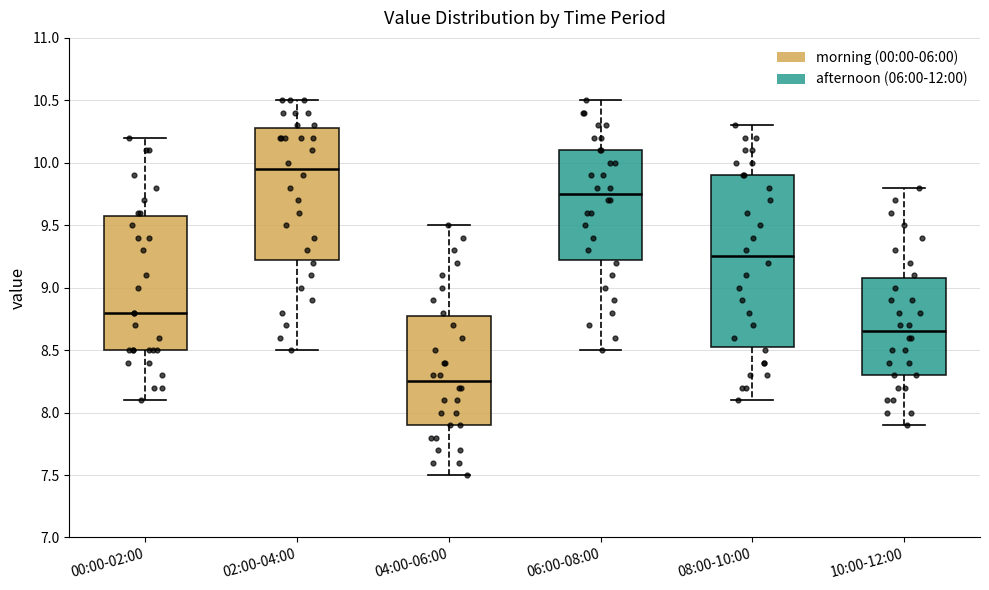

Reading left to right, transcribe this box plot: for each box, give where its median line is, the range the box spans, and where its two whiskers end, as read against the y-axis. The values are not printed on the chart, so give them approximately, as read against the axis.

00:00-02:00: median 8.80, box 8.50 to 9.60, whiskers 8.10 to 10.20
02:00-04:00: median 9.95, box 9.25 to 10.30, whiskers 8.50 to 10.50
04:00-06:00: median 8.25, box 7.90 to 8.80, whiskers 7.50 to 9.50
06:00-08:00: median 9.75, box 9.25 to 10.10, whiskers 8.50 to 10.50
08:00-10:00: median 9.25, box 8.55 to 9.90, whiskers 8.10 to 10.30
10:00-12:00: median 8.65, box 8.30 to 9.10, whiskers 7.90 to 9.80